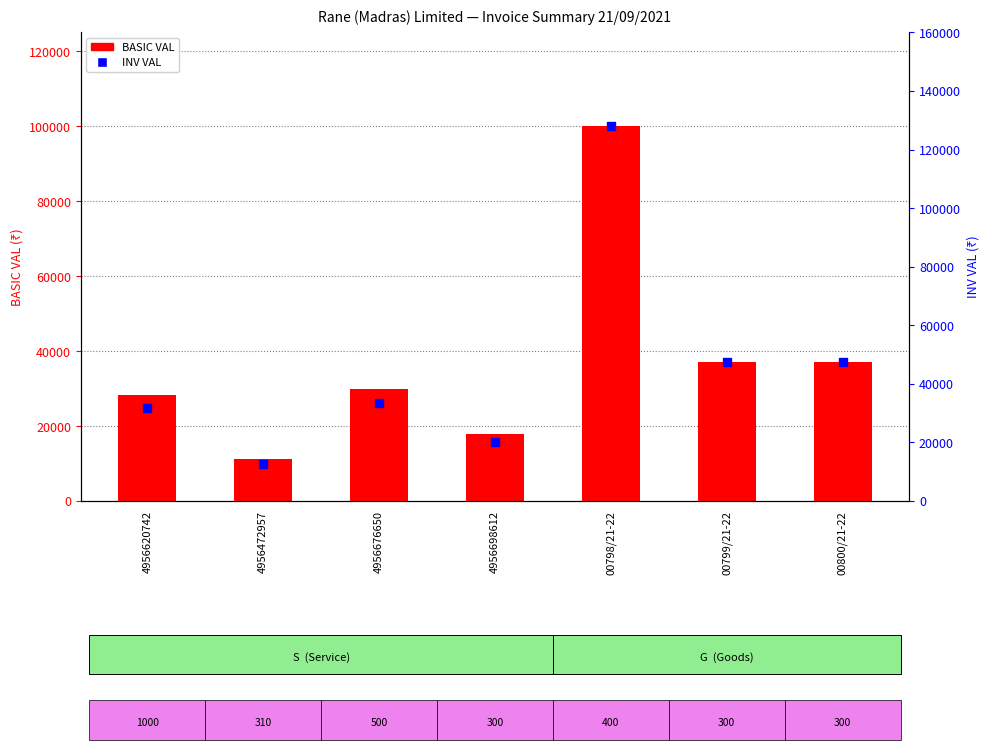

Is the value of INV VAL at 4956676650 greater than the value of BASIC VAL at 4956472957?

Yes